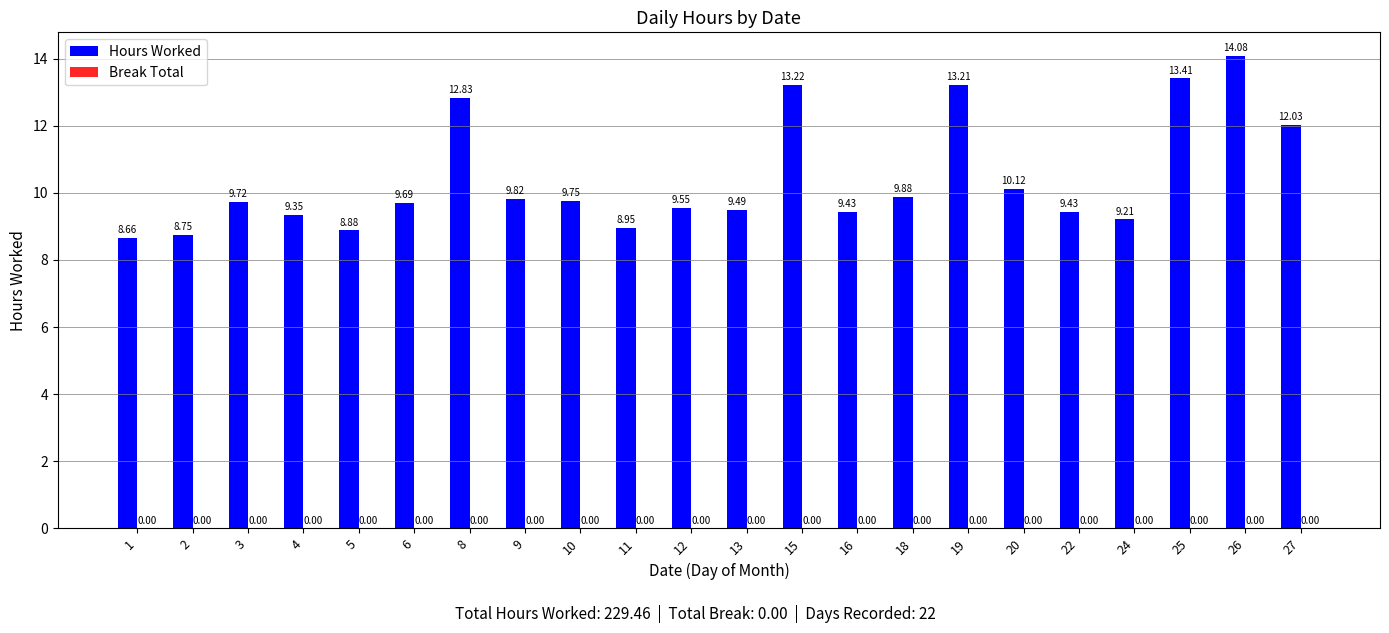

What is the change in value from 5 to 6?

+0.8